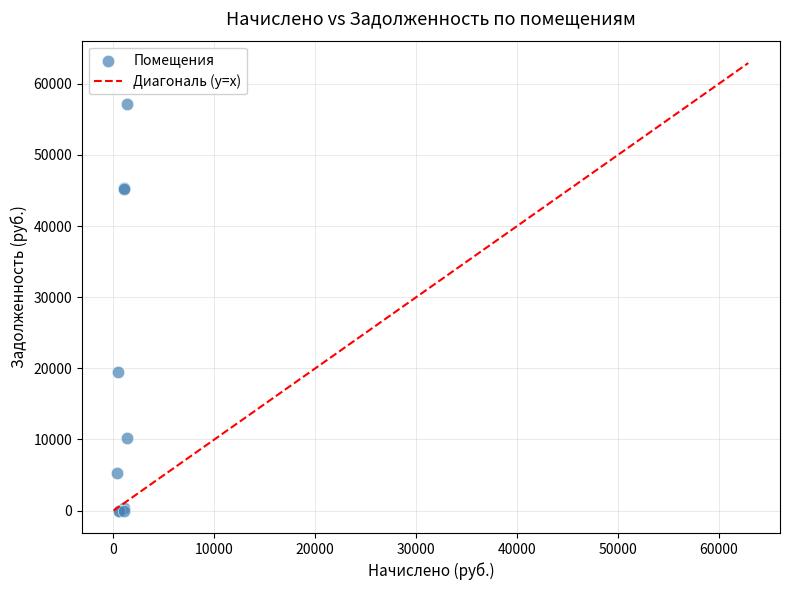

What Y value in the scatter plot is closest to 28601?

19441.2